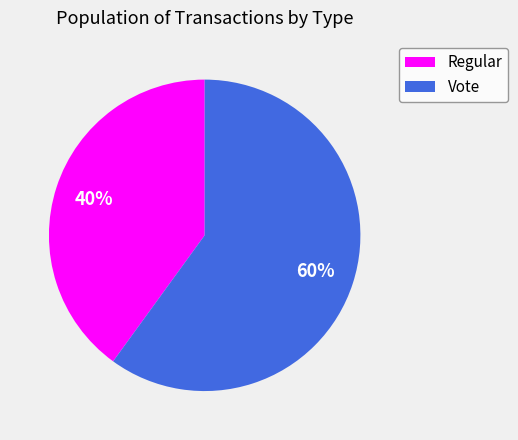

What percentage is the Vote slice, to the nearest percent?

60%